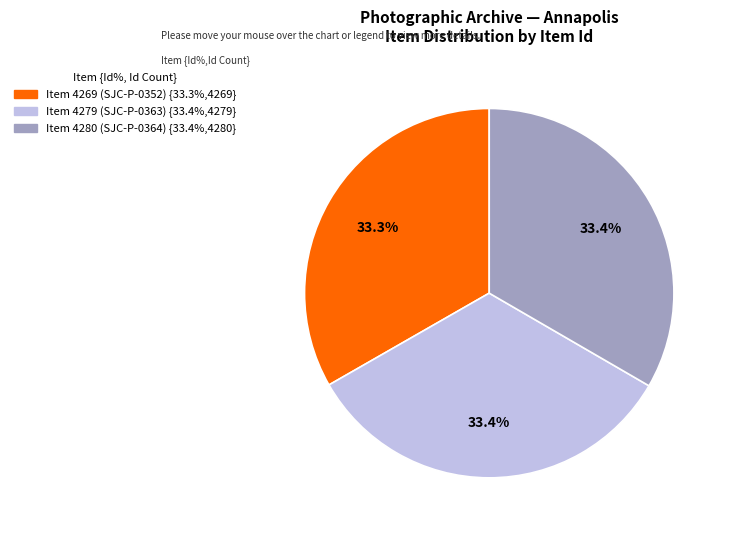

What percentage is NOT represented by Item 4280 (SJC-P-0364)?

66.6%